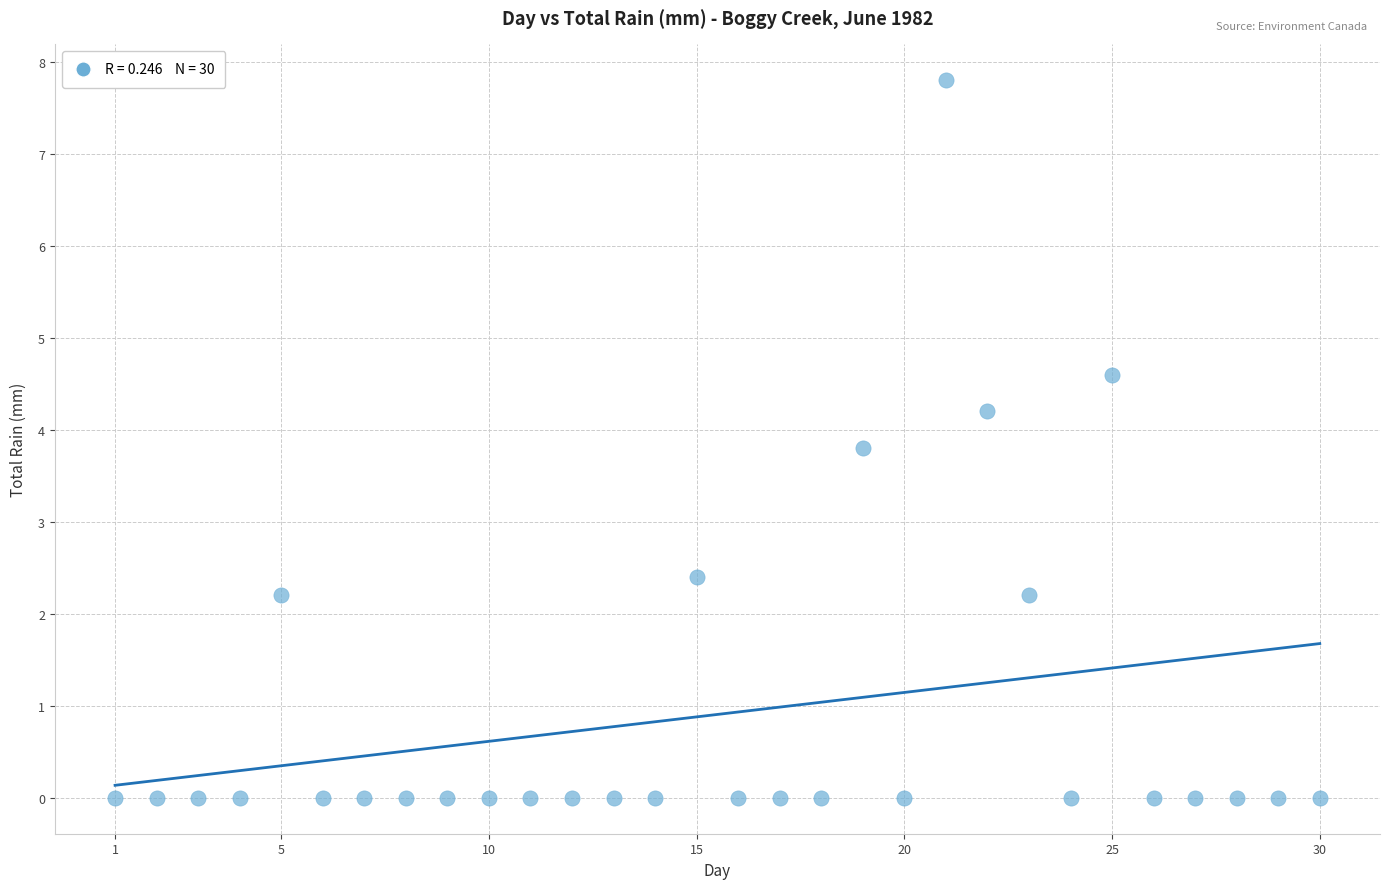

What Y value in the scatter plot is closest to 3?

2.4